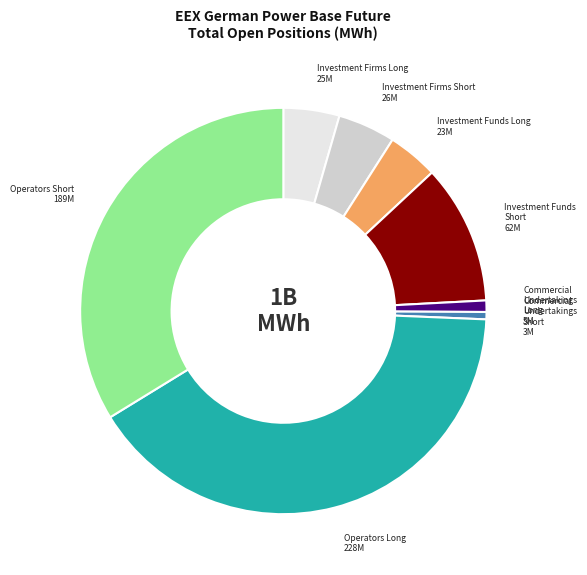

What is the largest slice in the pie chart?

Operators Long